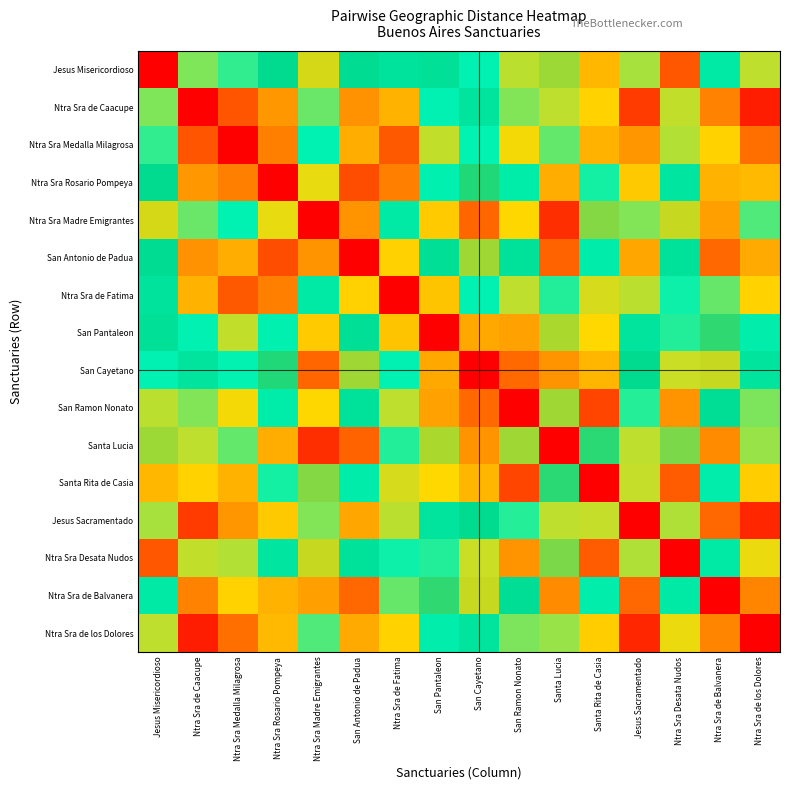

What is the total value across all series at Ntra Sra Desata Nudos?

663668.1